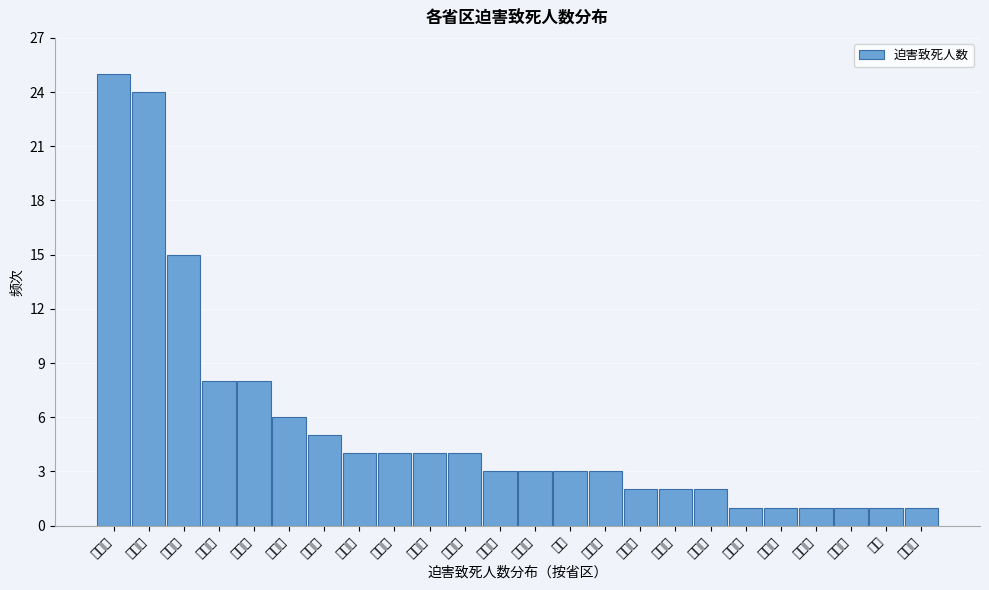

Reading left to right, extract all data points from this chart.

辽宁省=25	黑龙江=24	吉林省=15	山东省=8	四川省=8	河北省=6	河南省=5	北京市=4	甘肃省=4	云南省=4	重庆市=4	贵州省=3	内蒙古=3	宁夏=3	陕西省=3	湖南省=2	上海市=2	天津市=2	安徽省=1	广东省=1	湖北省=1	山西省=1	新疆=1	浙江省=1